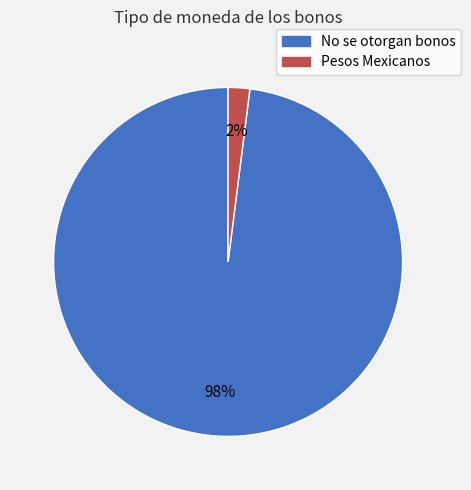

What is the ratio of the value at No se otorgan bonos to the value at Pesos Mexicanos?

49.0